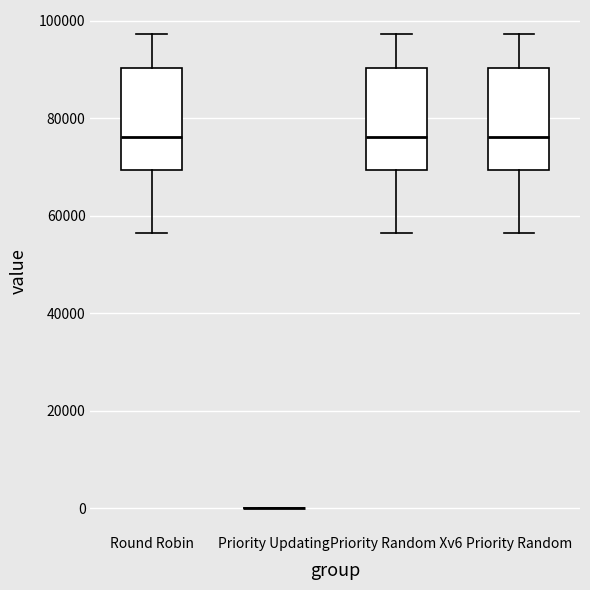

Reading left to right, read every box against the y-axis: the position of its median line, the range the box covers, and the ends of its whiskers. The values are not printed on the chart, so give them approximately, as read against the axis.

Round Robin: median 76000, box 70000 to 90000, whiskers 56000 to 98000
Priority Updating: box collapsed to a line at 0, whiskers 0 to 0
Priority Random Xv6: median 76000, box 70000 to 90000, whiskers 56000 to 98000
Priority Random: median 76000, box 70000 to 90000, whiskers 56000 to 98000